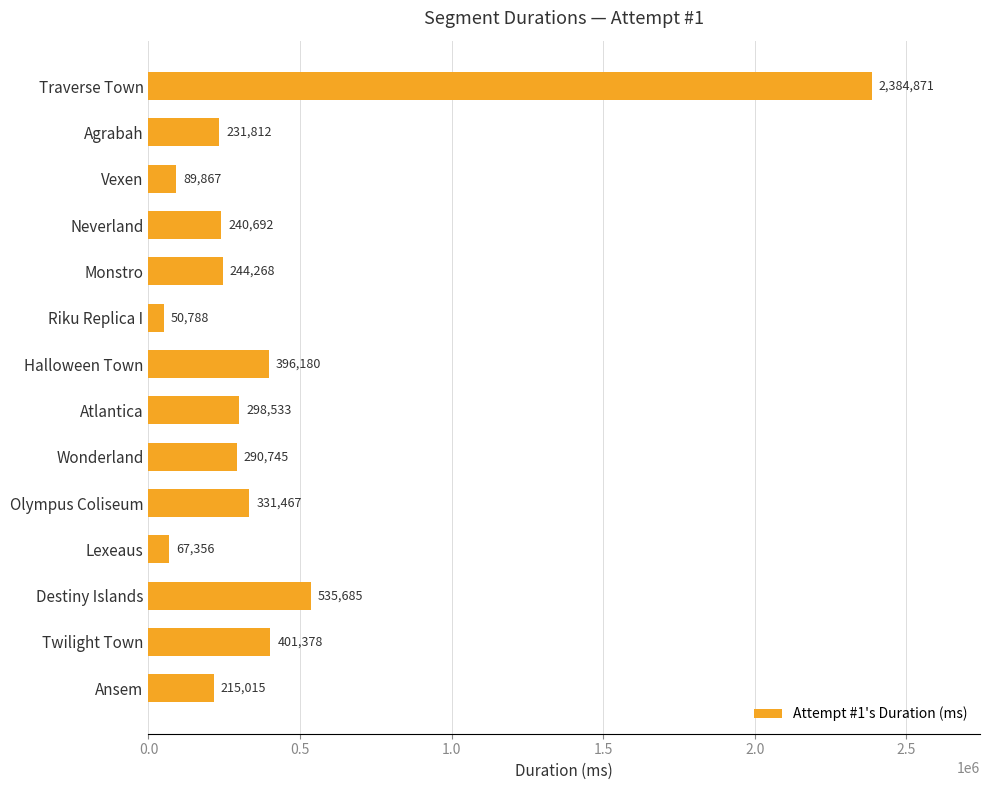

What is the difference between the second highest and minimum values?

484897